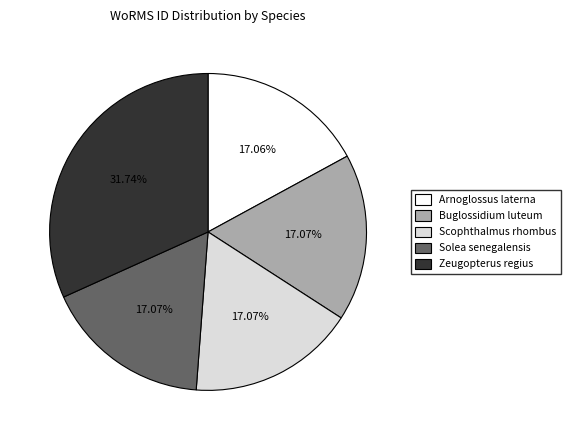

To the nearest percent, what is the combined percentage of Arnoglossus laterna and Solea senegalensis?

34%